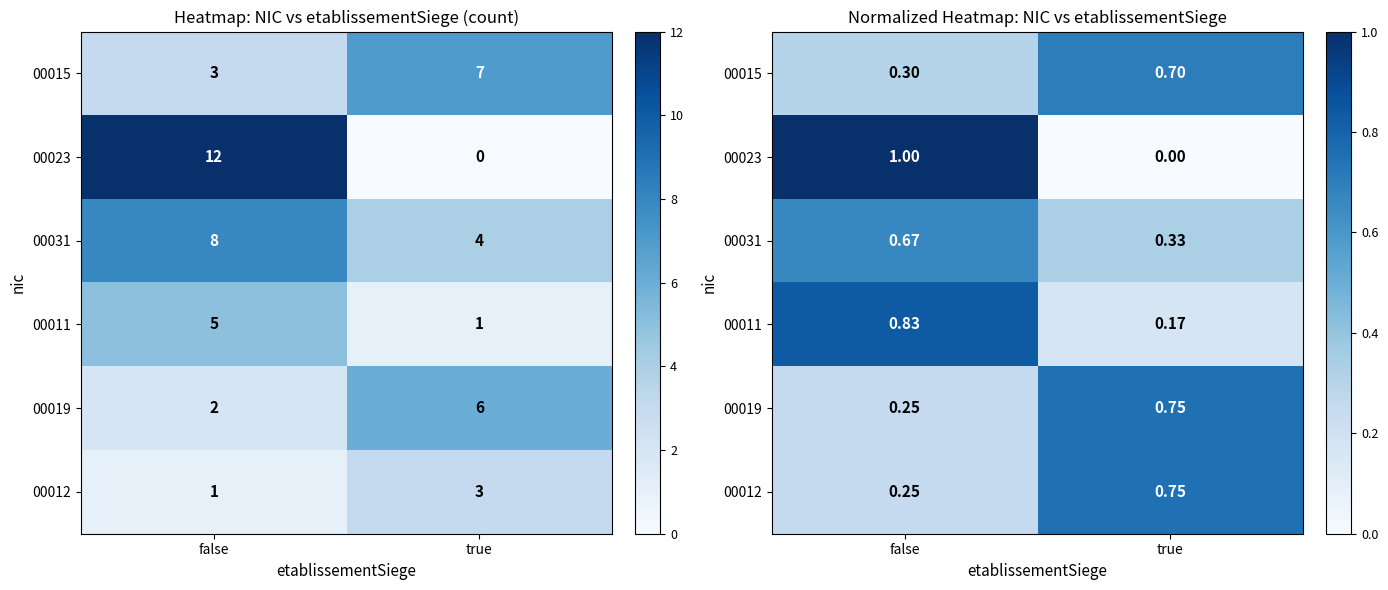

How many data points does each series have?

2